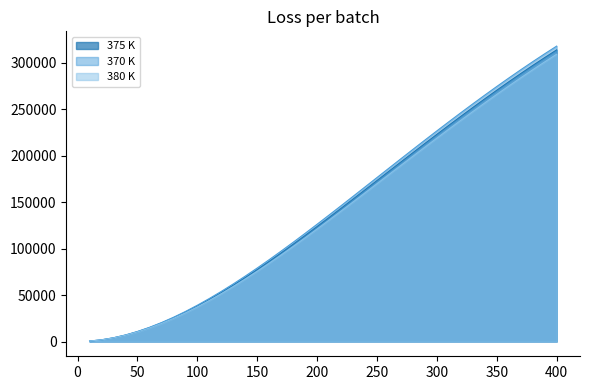

Which series has the largest range (max minus min)?

370 K